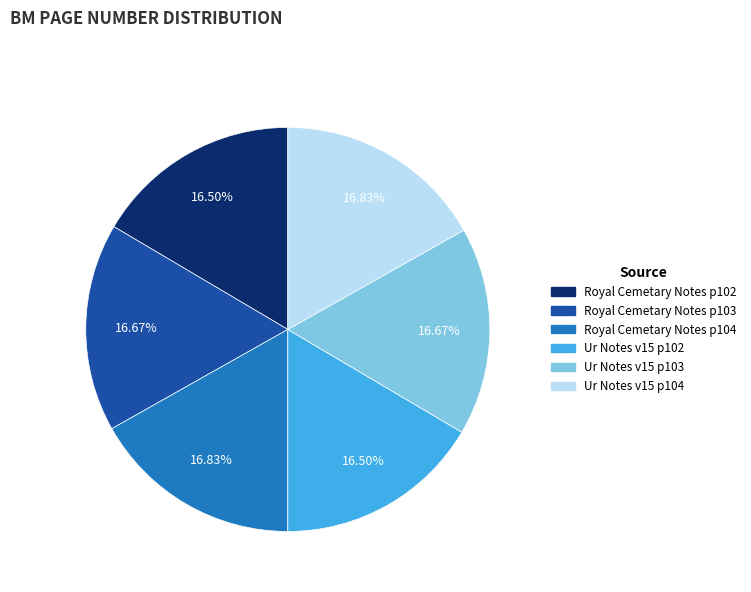

What is the ratio of the value at Royal Cemetary Notes p104 to the value at Royal Cemetary Notes p102?

1.0